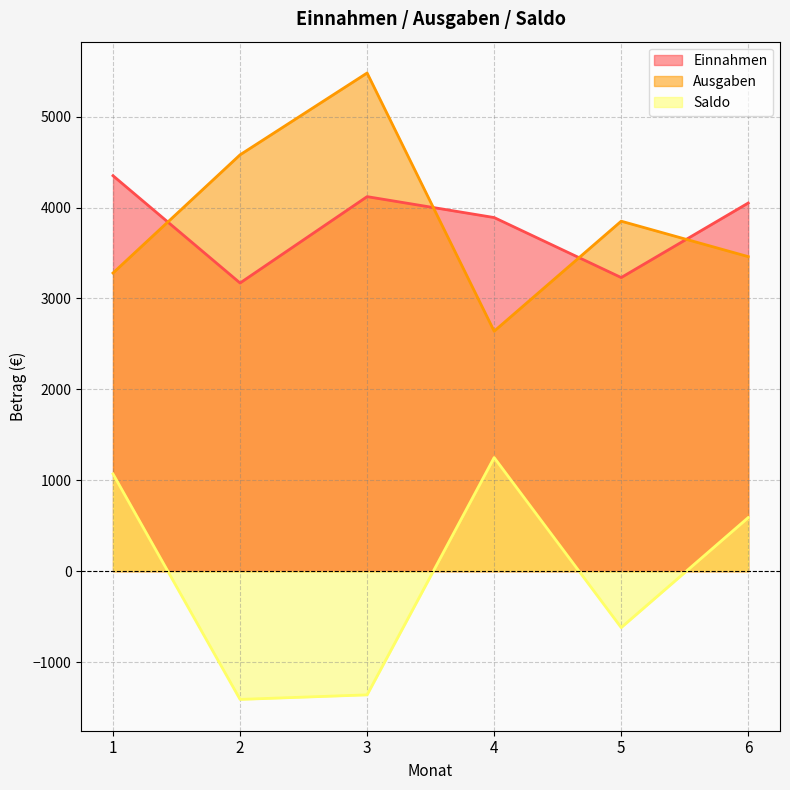

How many series are shown in this chart?

3